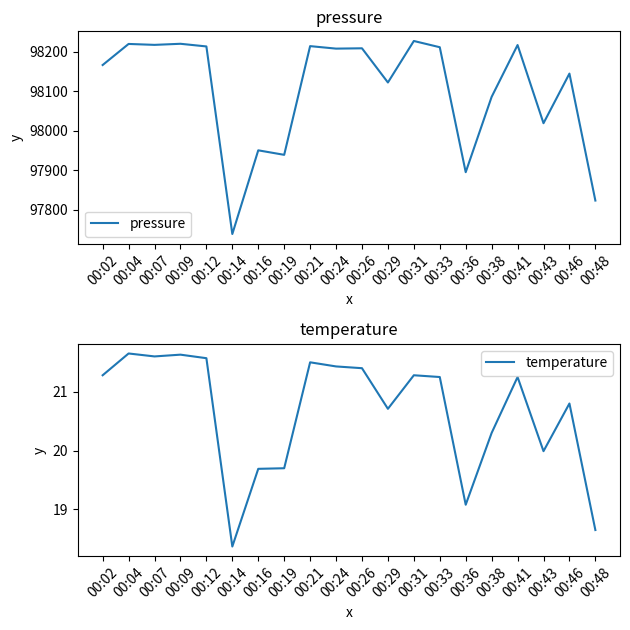

What are all the series names shown in the legend?

pressure, temperature